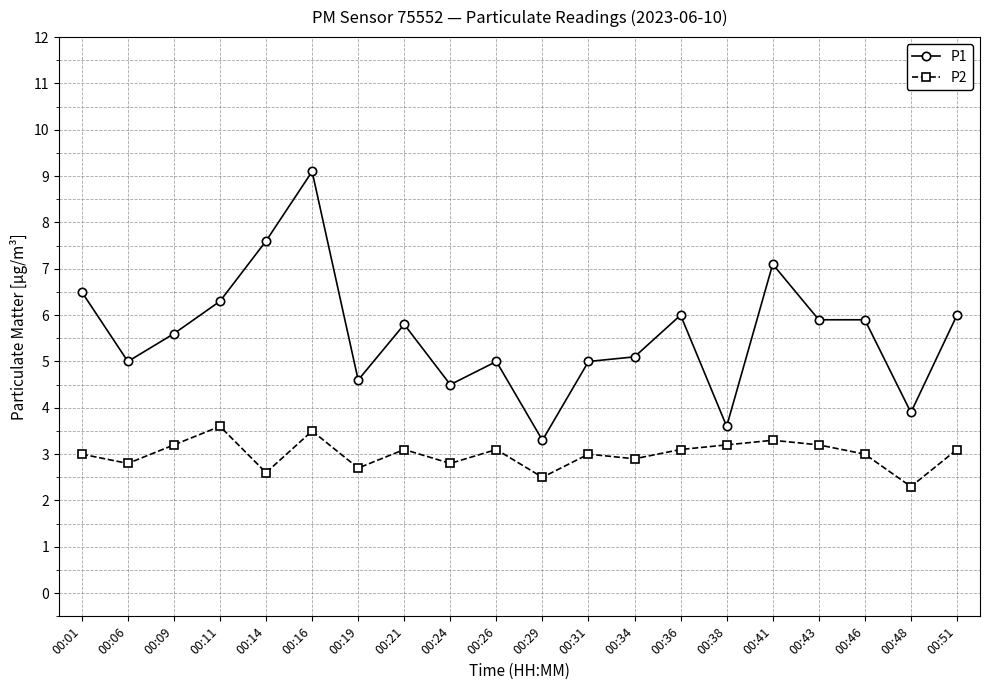

What is the difference between the second highest and minimum values in the P2 series?

1.2